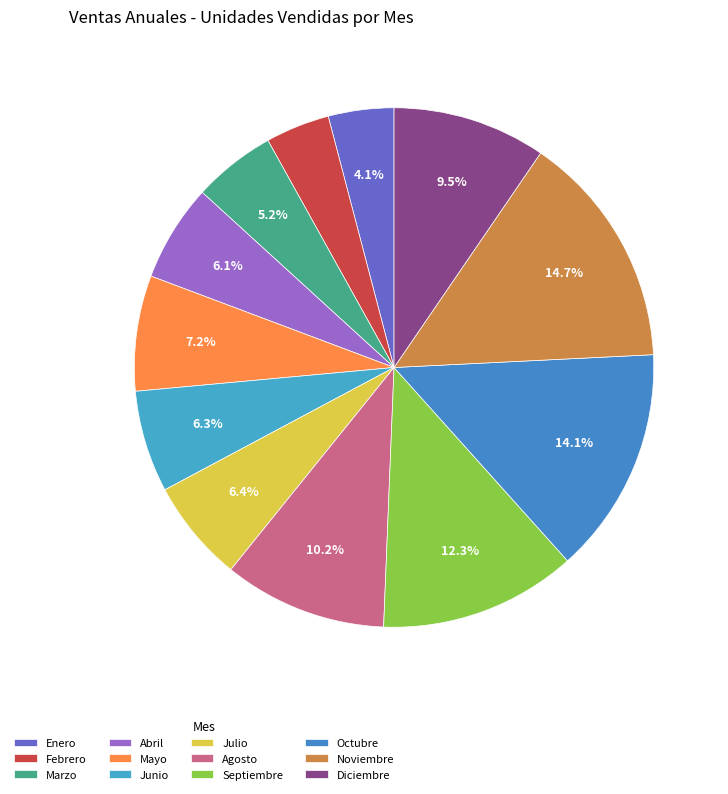

To the nearest percent, what is the average slice percentage?

8%